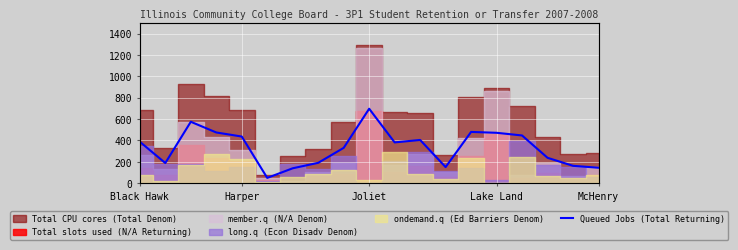

True or false: there are more than 1 points higher than both neighbors.

True